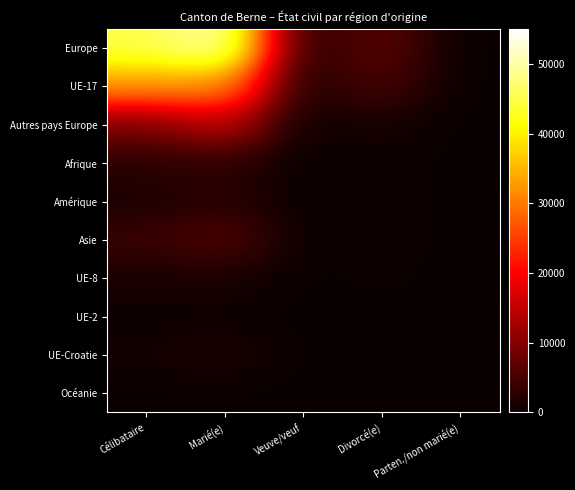

Rank the series by their maximum value, from highest to lowest.

Europe, UE-17, Autres pays Europe, Asie, Afrique, Amérique, UE-Croatie, UE-8, UE-2, Océanie